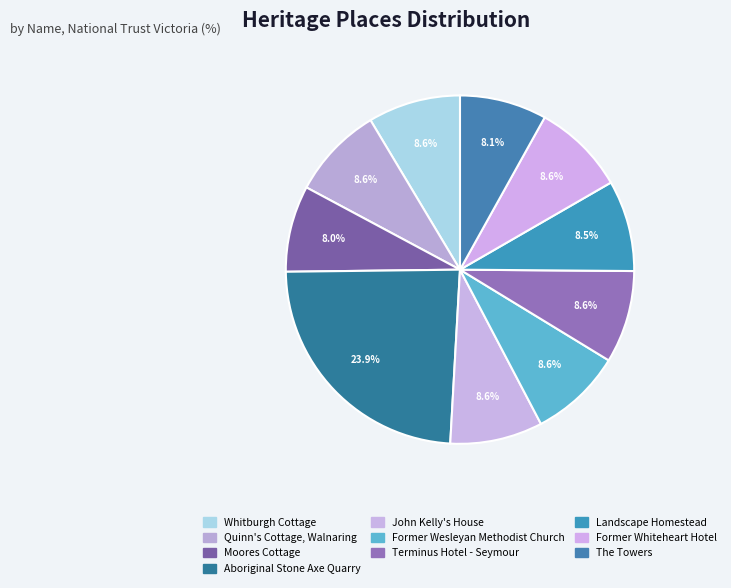

To the nearest percent, what portion does Former Wesleyan Methodist Church represent?

9%